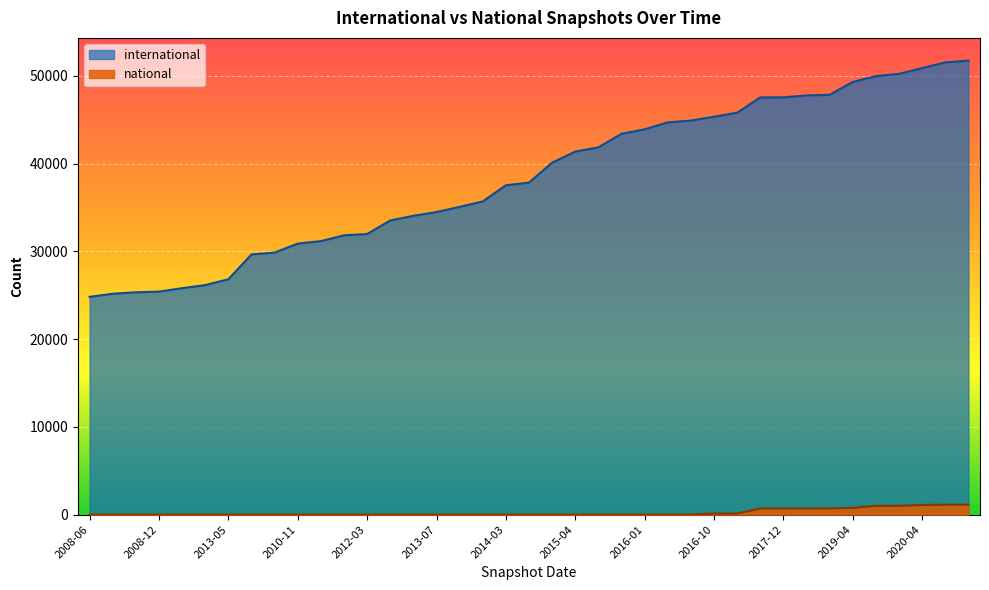

The national series shows 1 at 2012-07. True or false?

True